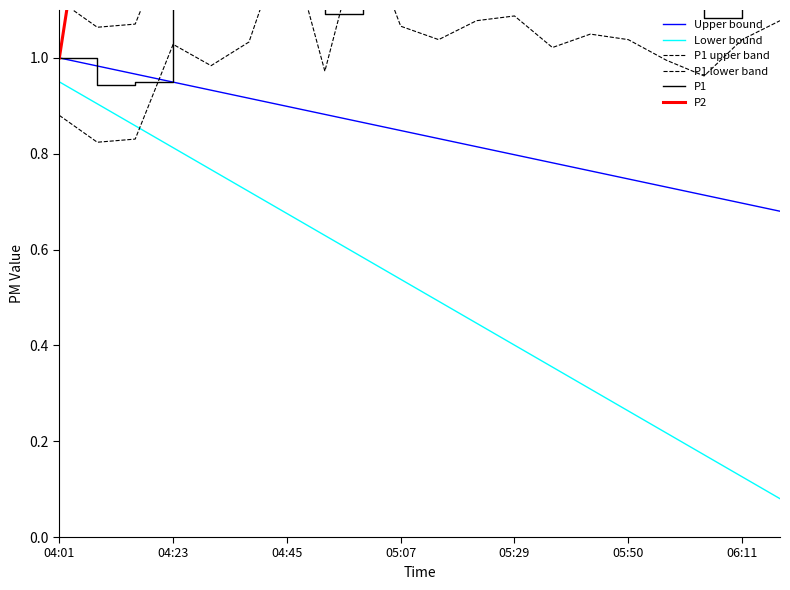

True or false: Lower bound has a value of 0.3 at 05:07.

False